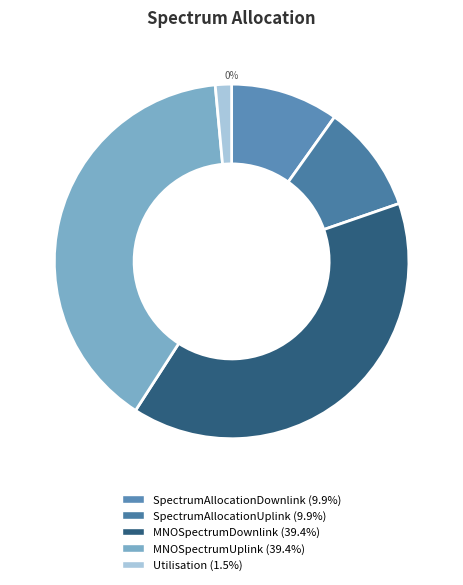

What is the largest slice in the pie chart?

MNOSpectrumDownlink